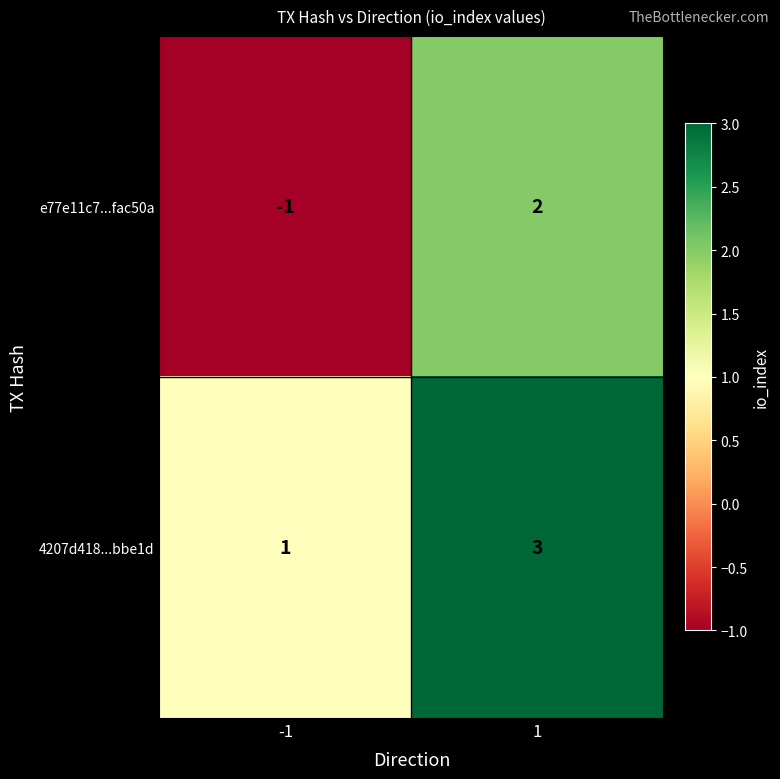

Is it true that 4207d418...bbe1d equals 2 at -1?

False